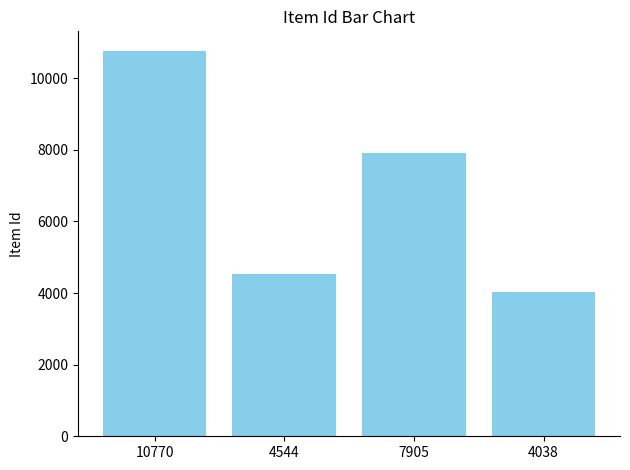

What is the label of the 2nd bar from the right?

7905